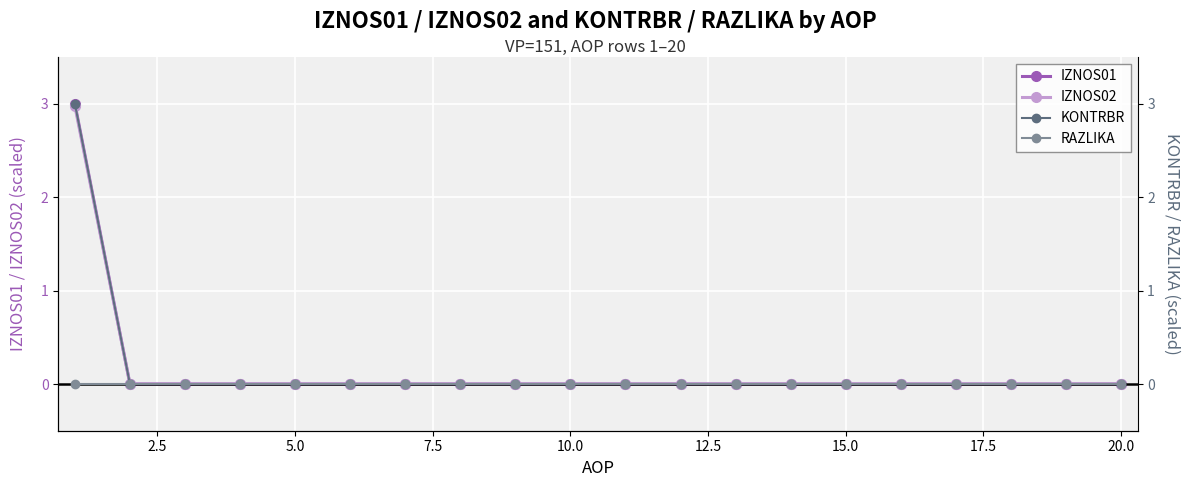

How many values in the KONTRBR series exceed 0?

1